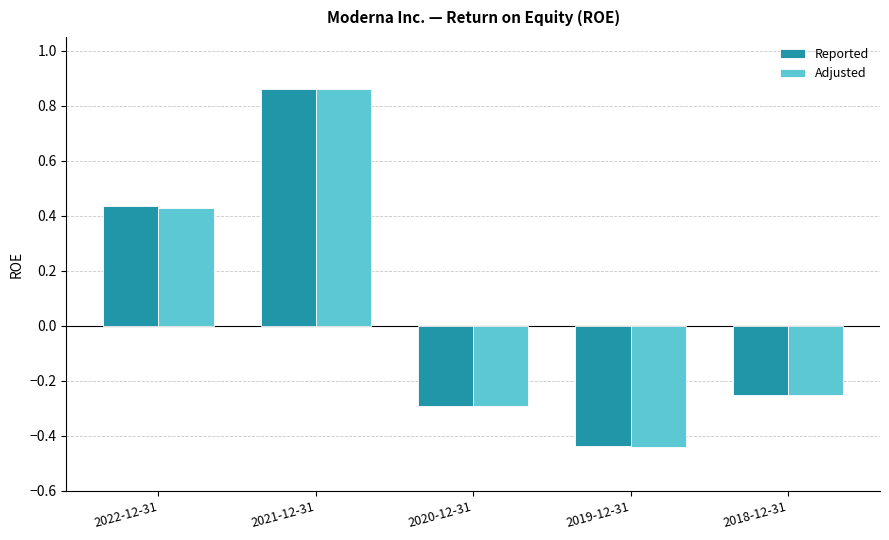

Are the bars grouped side by side (vs. stacked)?

Yes